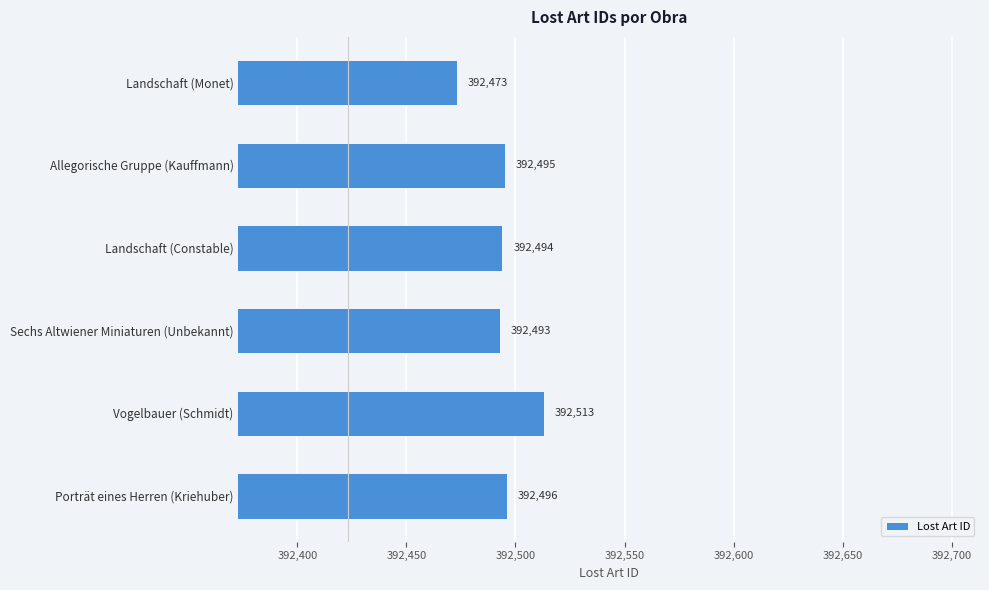

What is the greatest value displayed?

392513